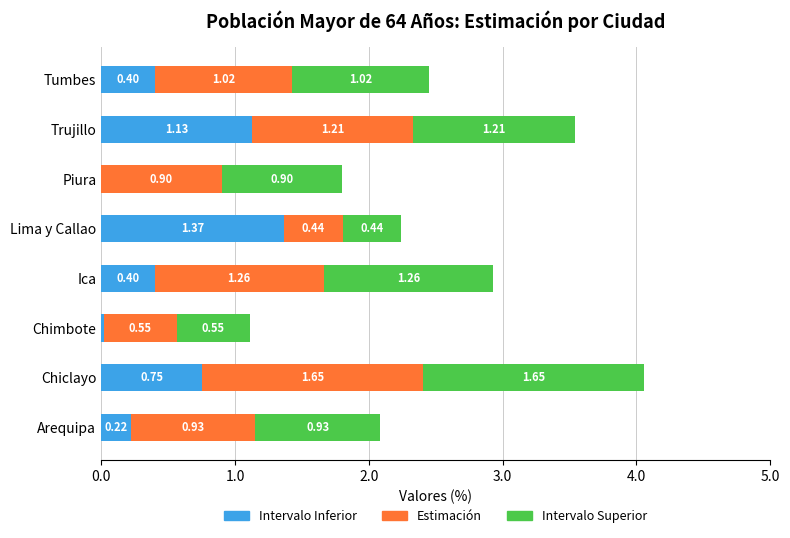

At which category is the sum across all series the highest?

Chiclayo